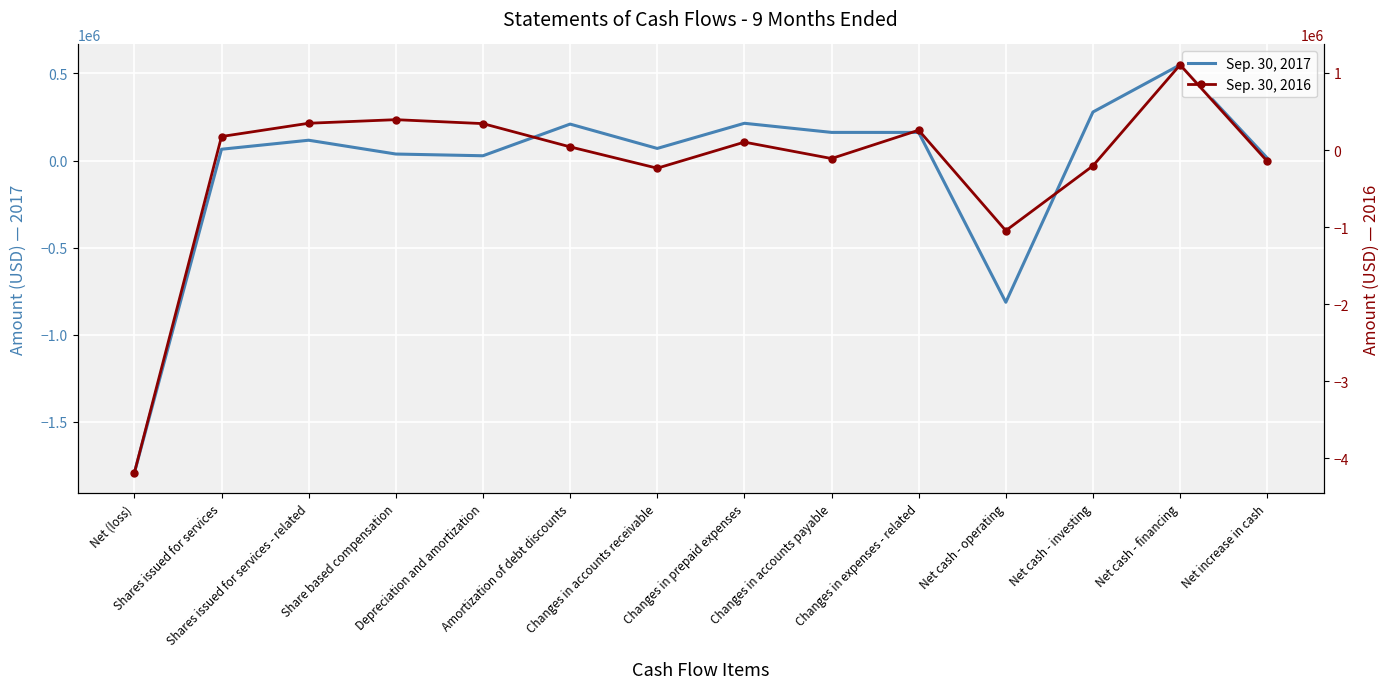

At how many categories does at least one series exceed 615911?

1